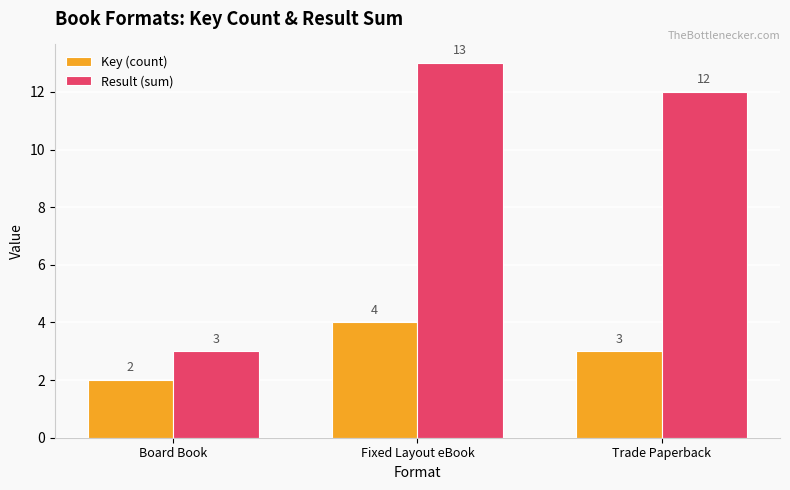

What is the average value of the Result (sum) series?

9